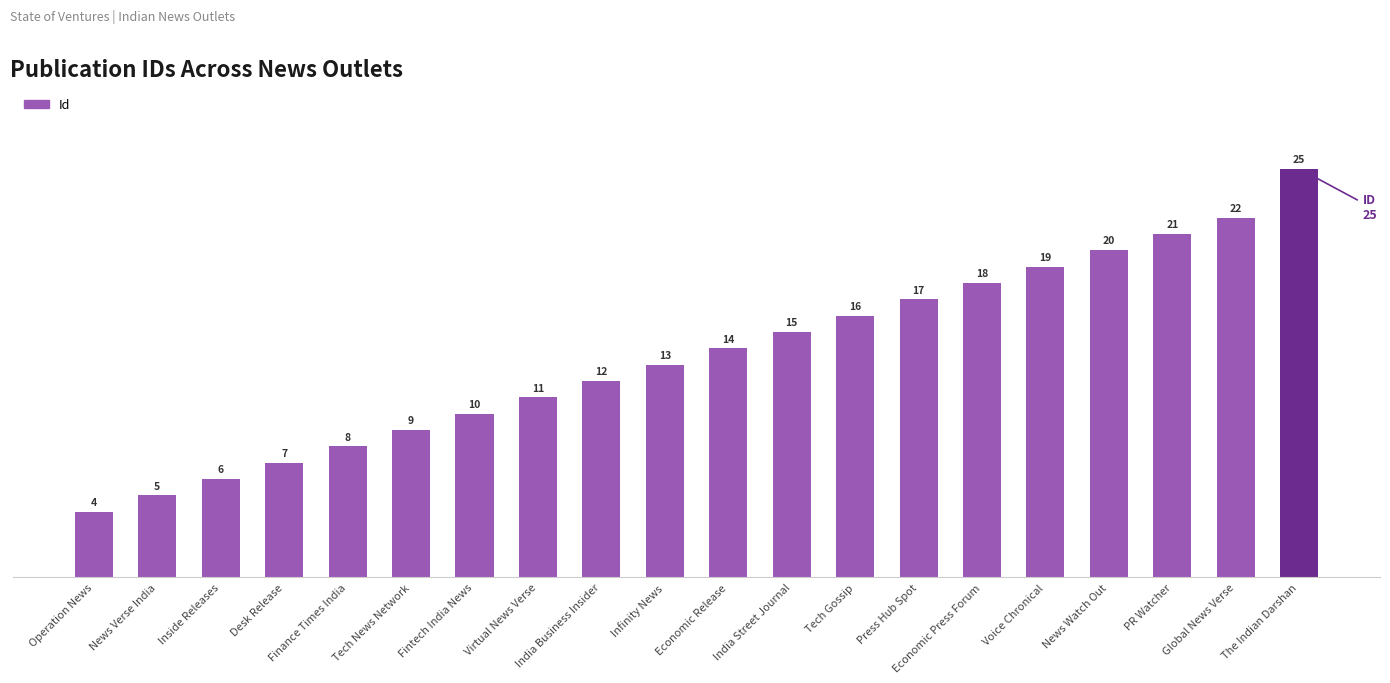

Reading left to right, what are all the values shown in this chart?

4	5	6	7	8	9	10	11	12	13	14	15	16	17	18	19	20	21	22	25